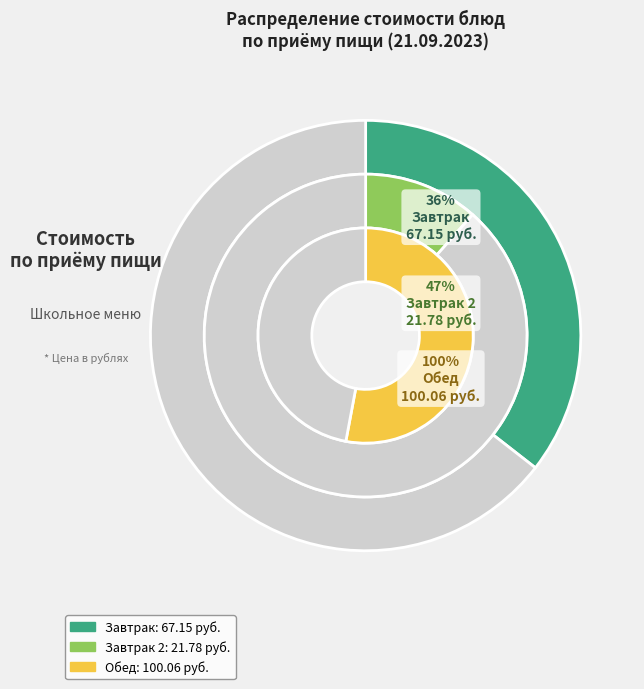

The Чай с сахором и лимоном slice represents 16% of the pie. True or false?

False